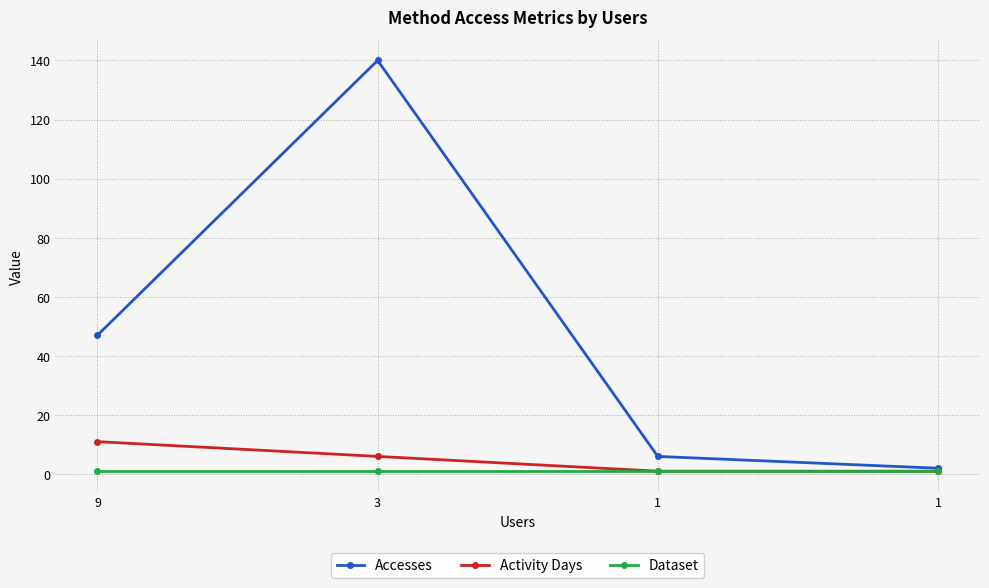

What is the total value across all series at 3?

147